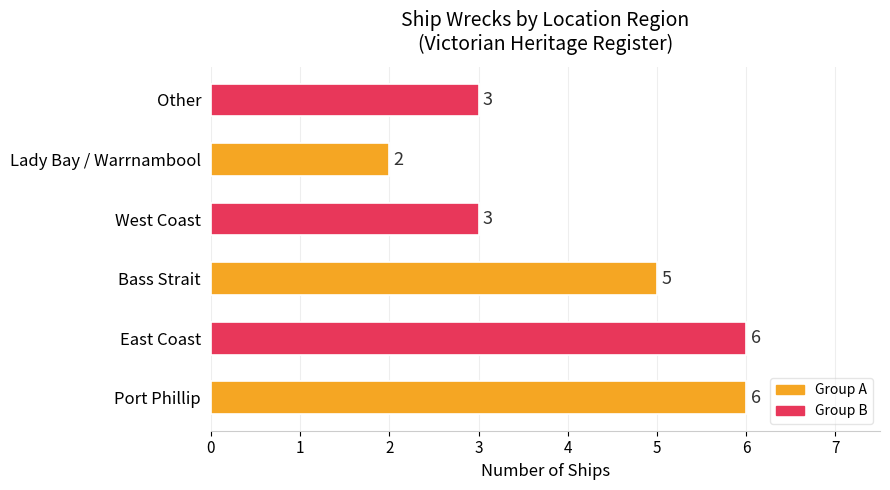

What is the sum of the values at Other and Bass Strait?

8